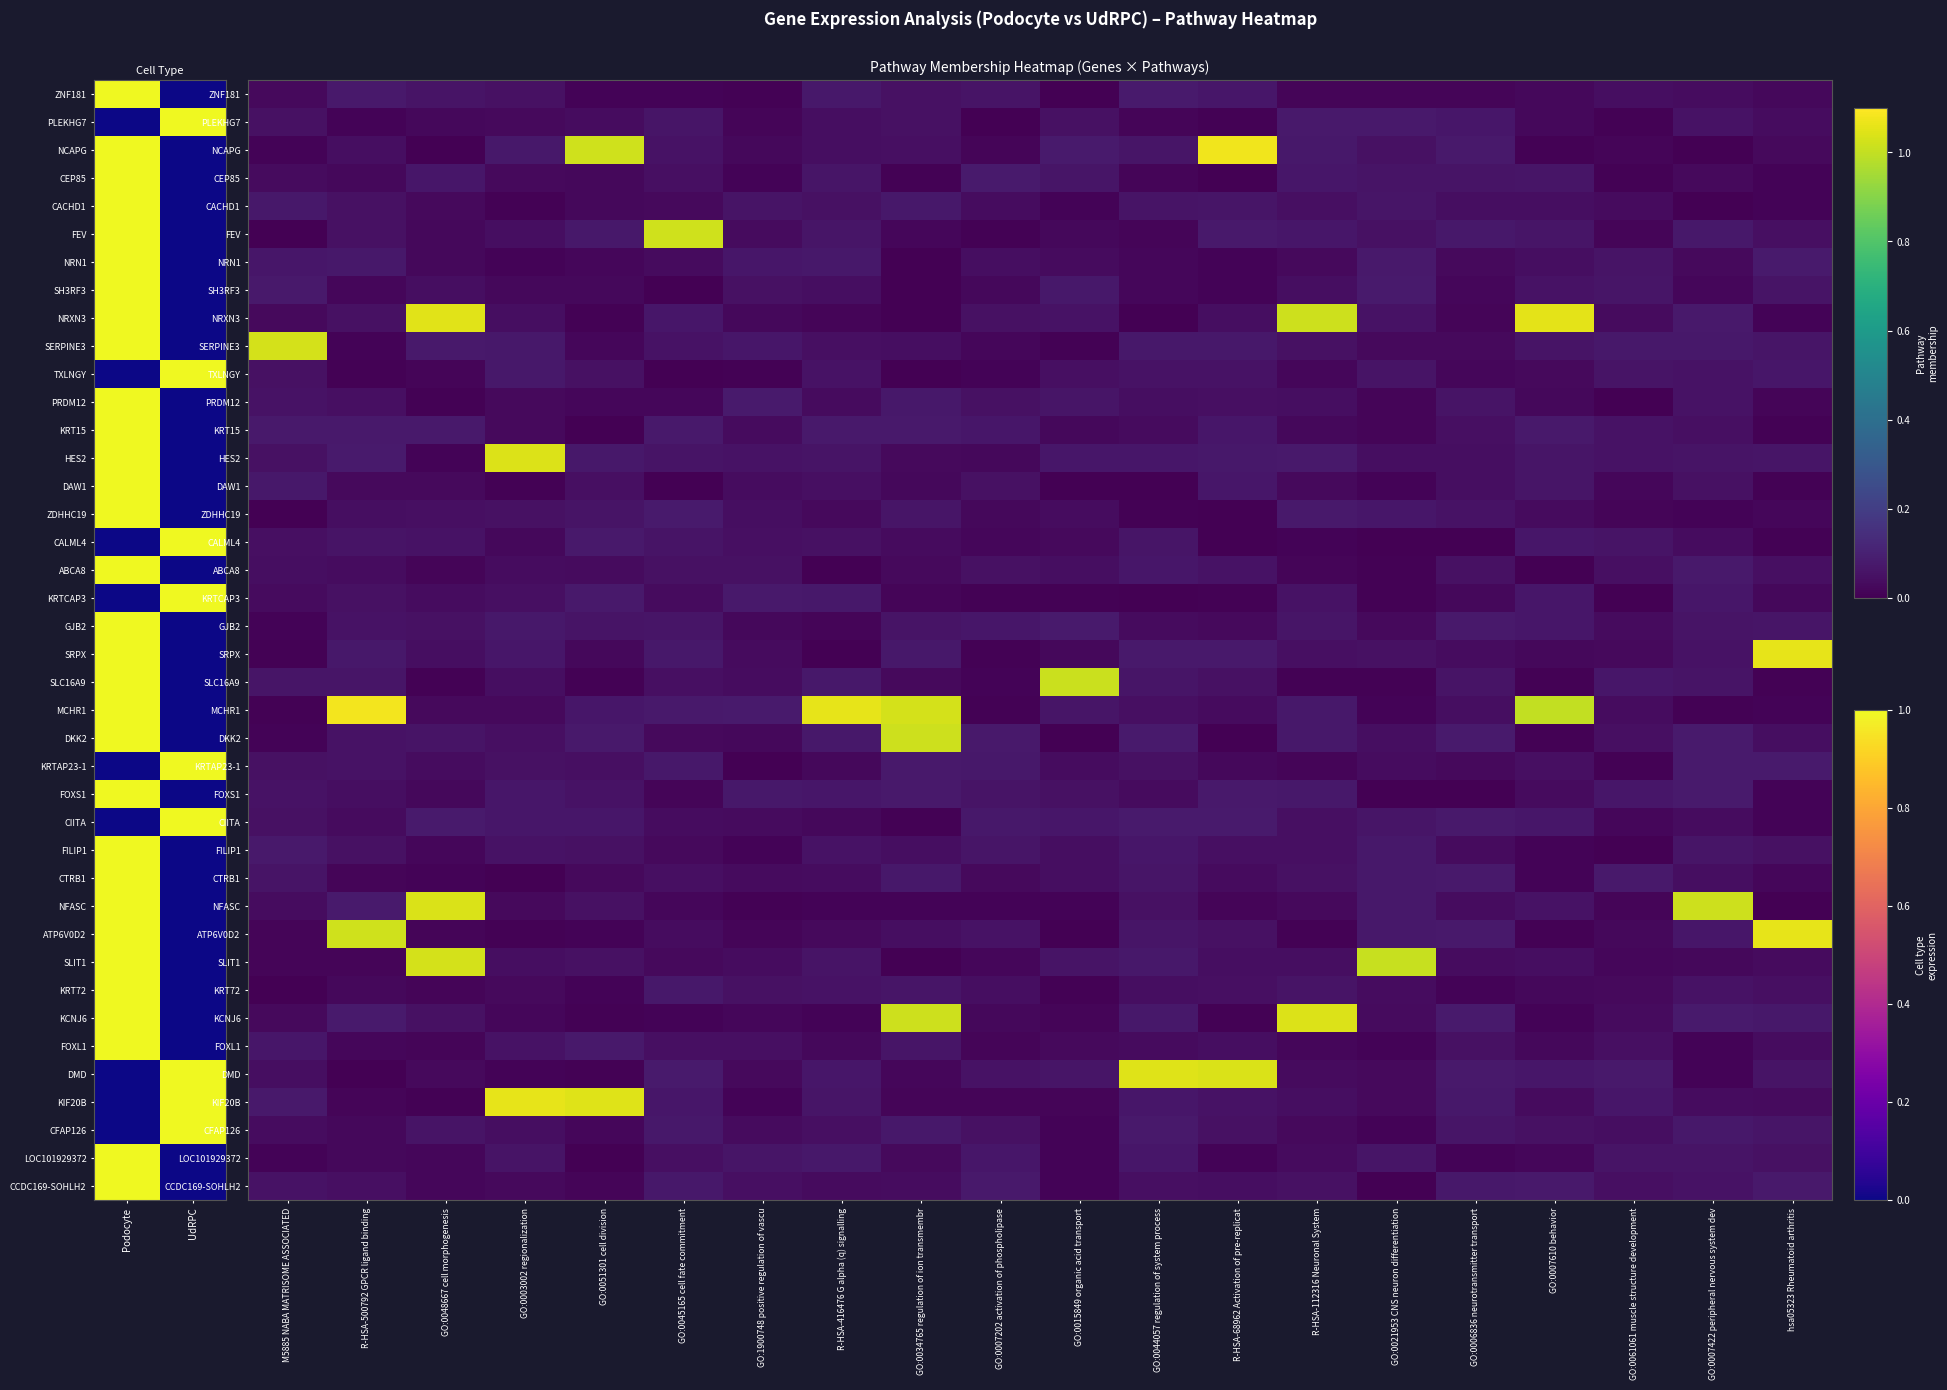

Between GO:0045165 cell fate commitment and GO:0034765 regulation of ion transmembr, which is larger?

GO:0034765 regulation of ion transmembr